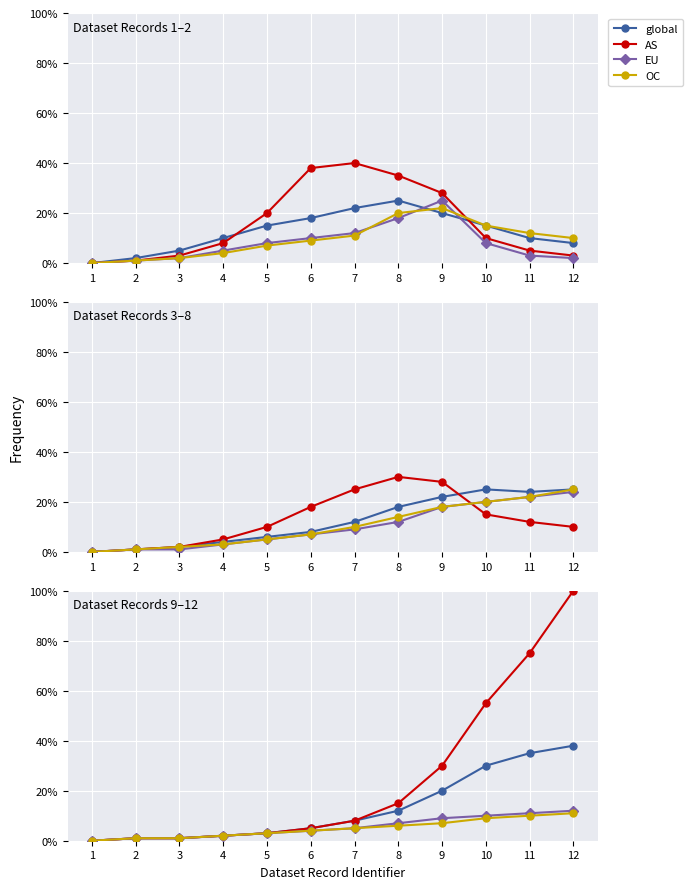

At which label does global reach its peak?

12